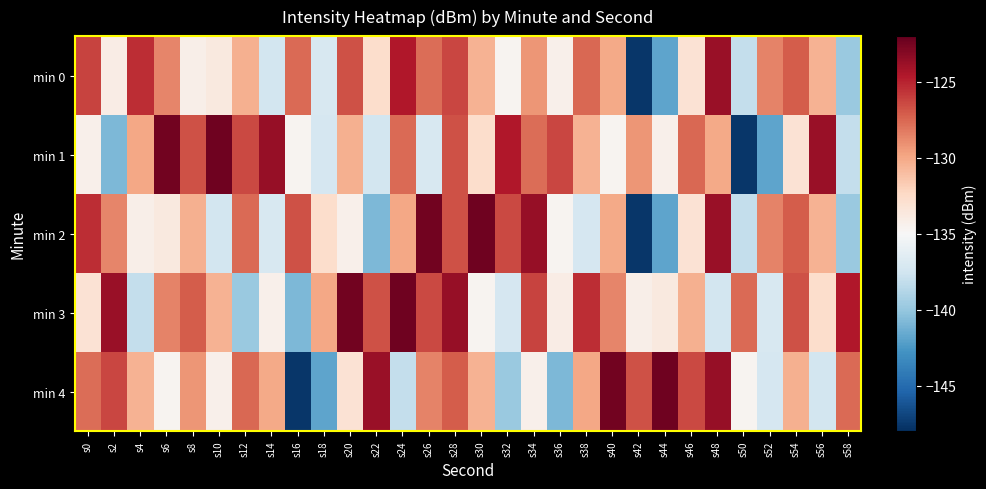

At which category is the sum across all series the highest?

s28